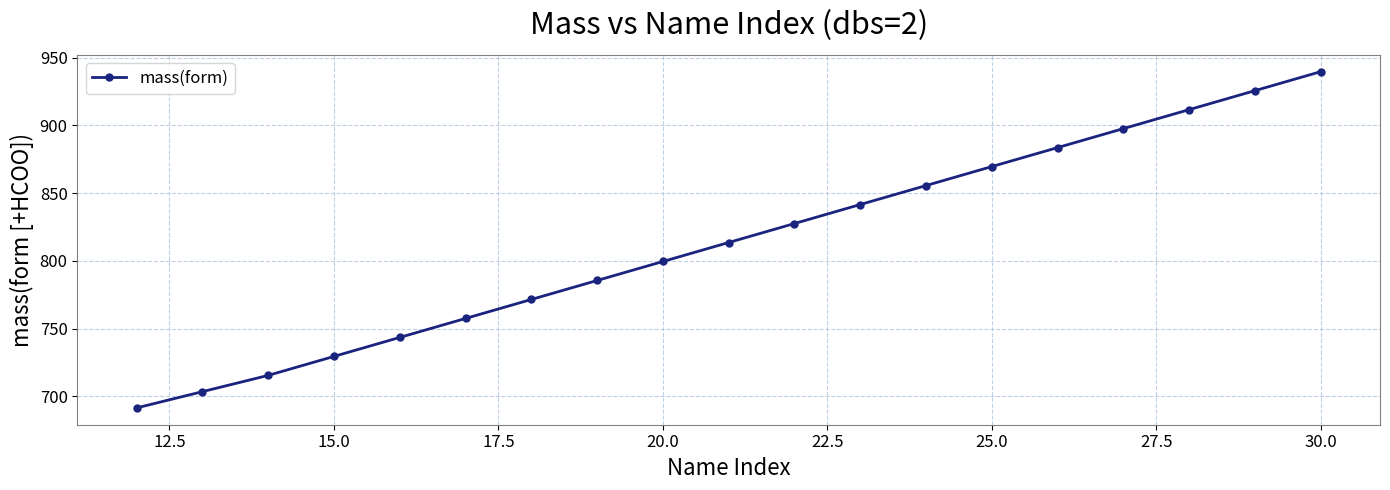

Does the chart have visible grid lines?

Yes